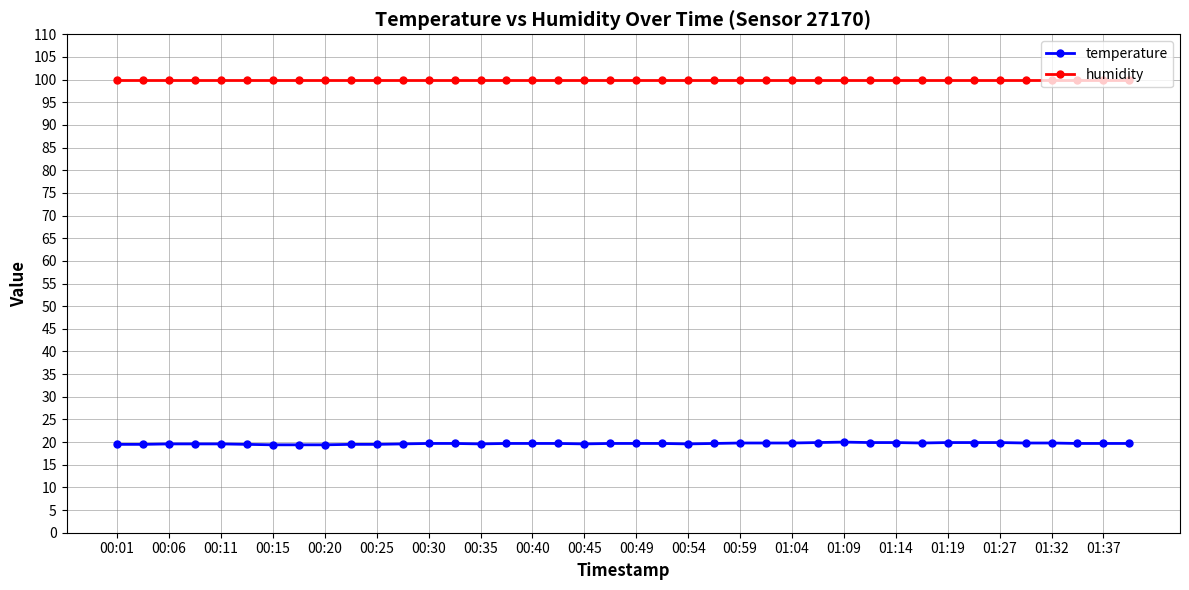

What are all the series names shown in the legend?

temperature, humidity